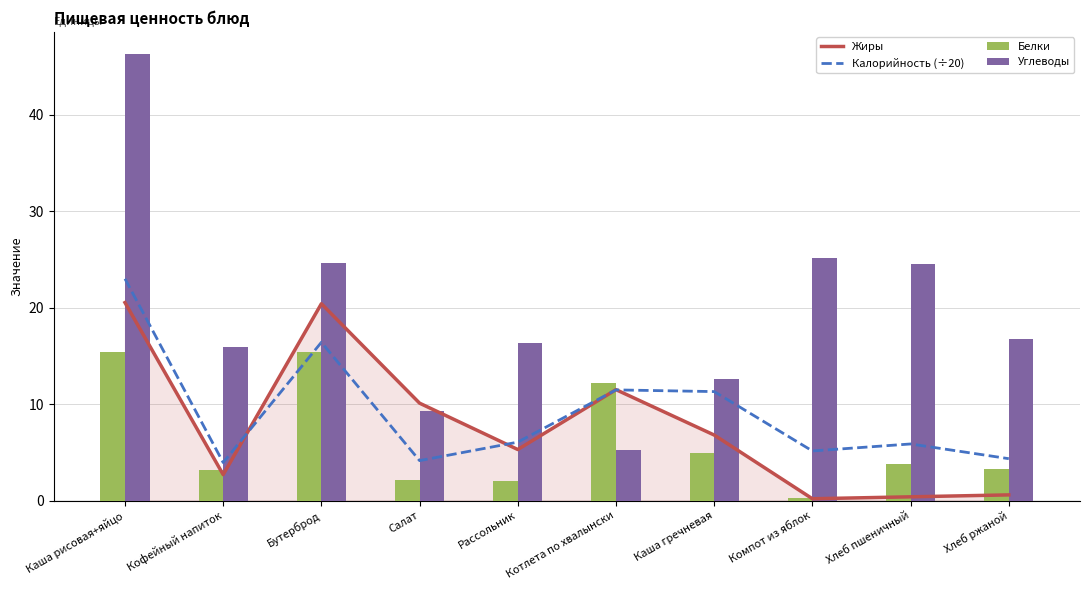

Which series has the largest total across all categories?

Углеводы